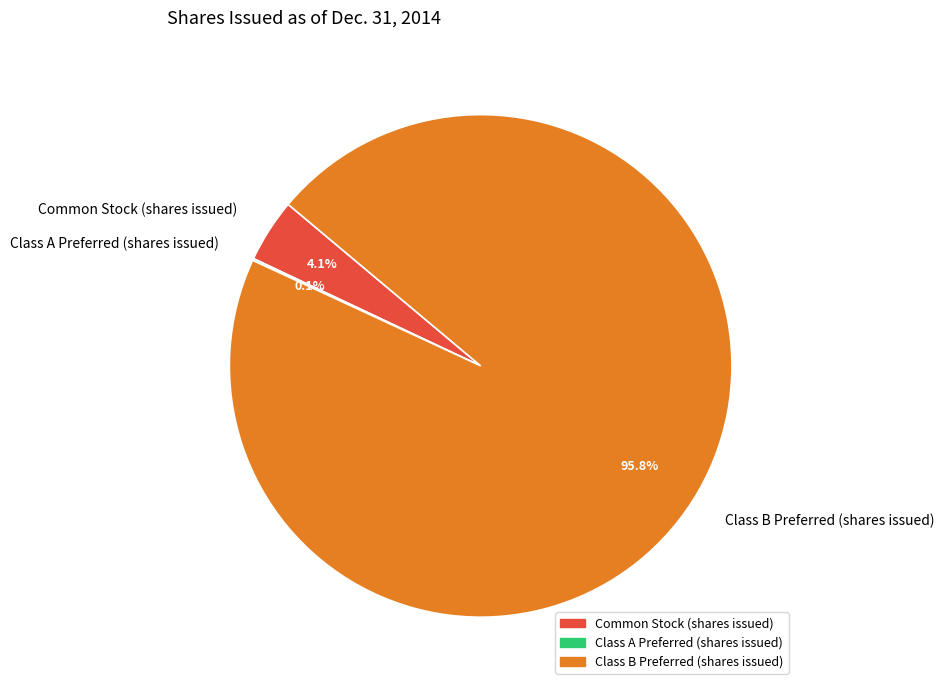

What percentage is NOT represented by Common Stock (shares issued)?

95.9%